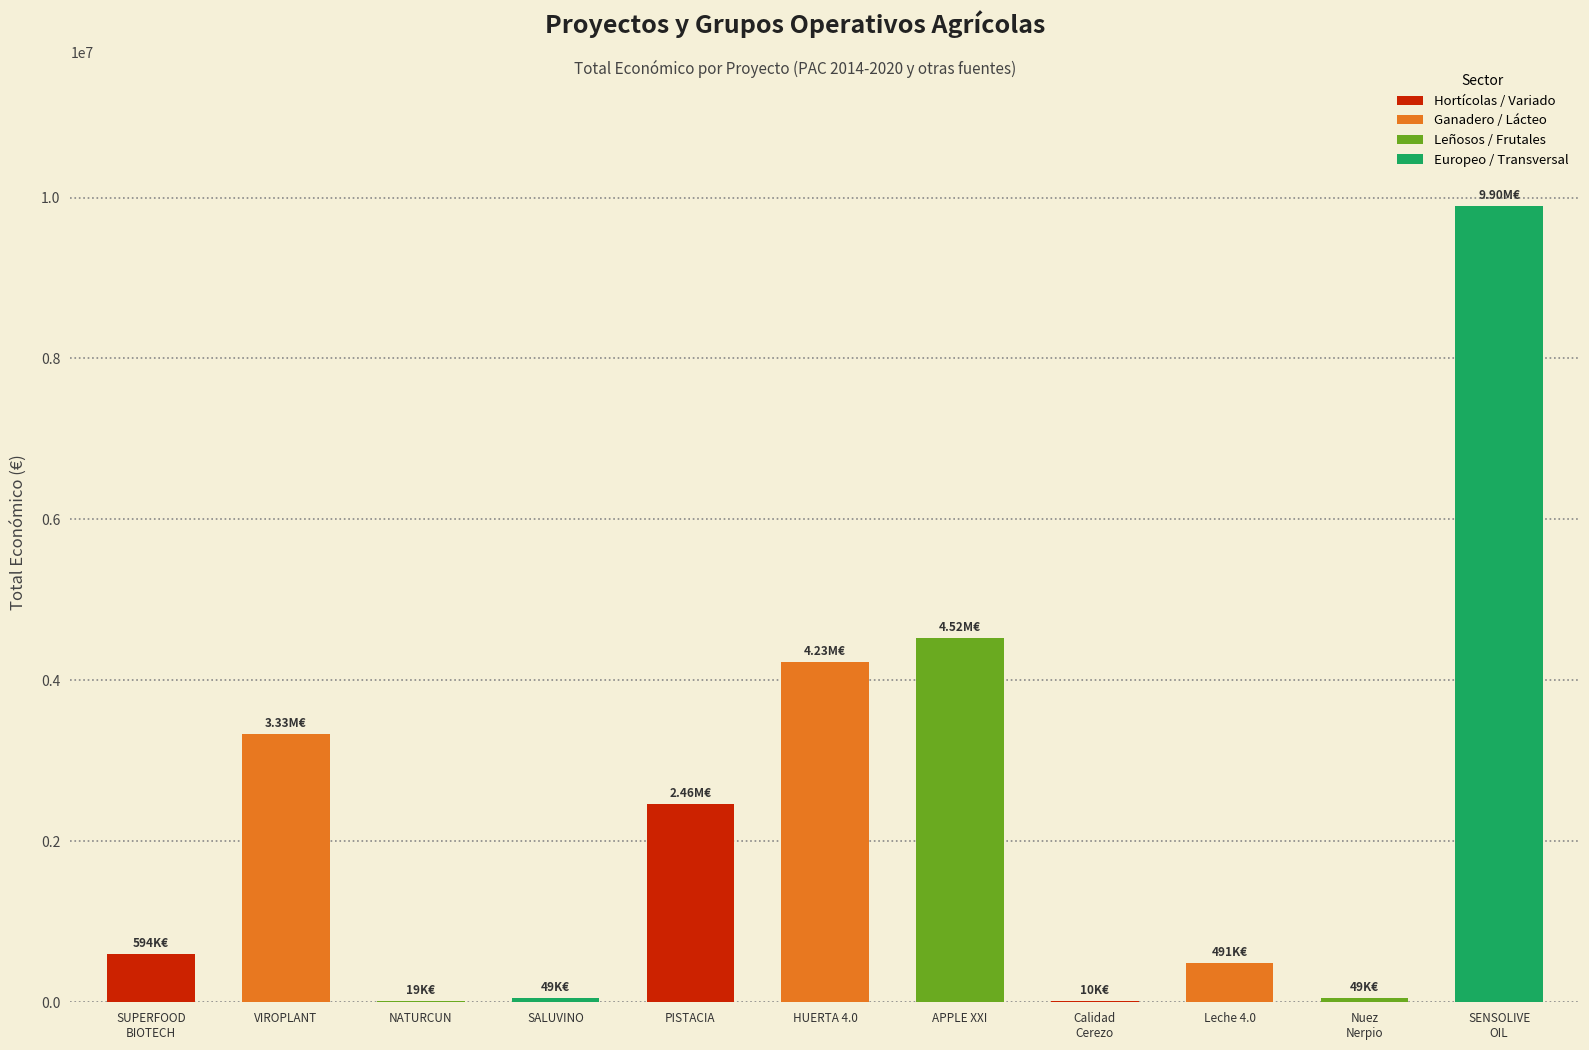

At which label is the value closest to 4955176?

APPLE XXI